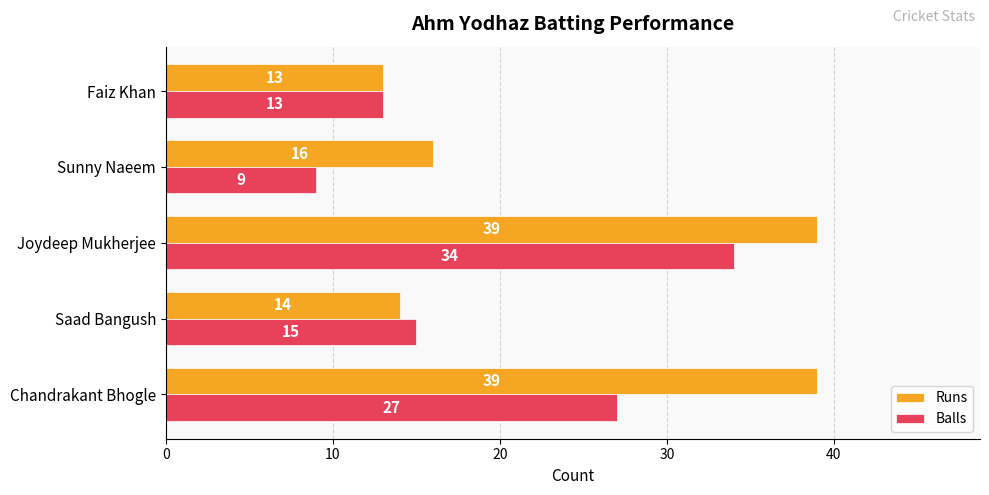

What is the minimum value shown in the chart?

9